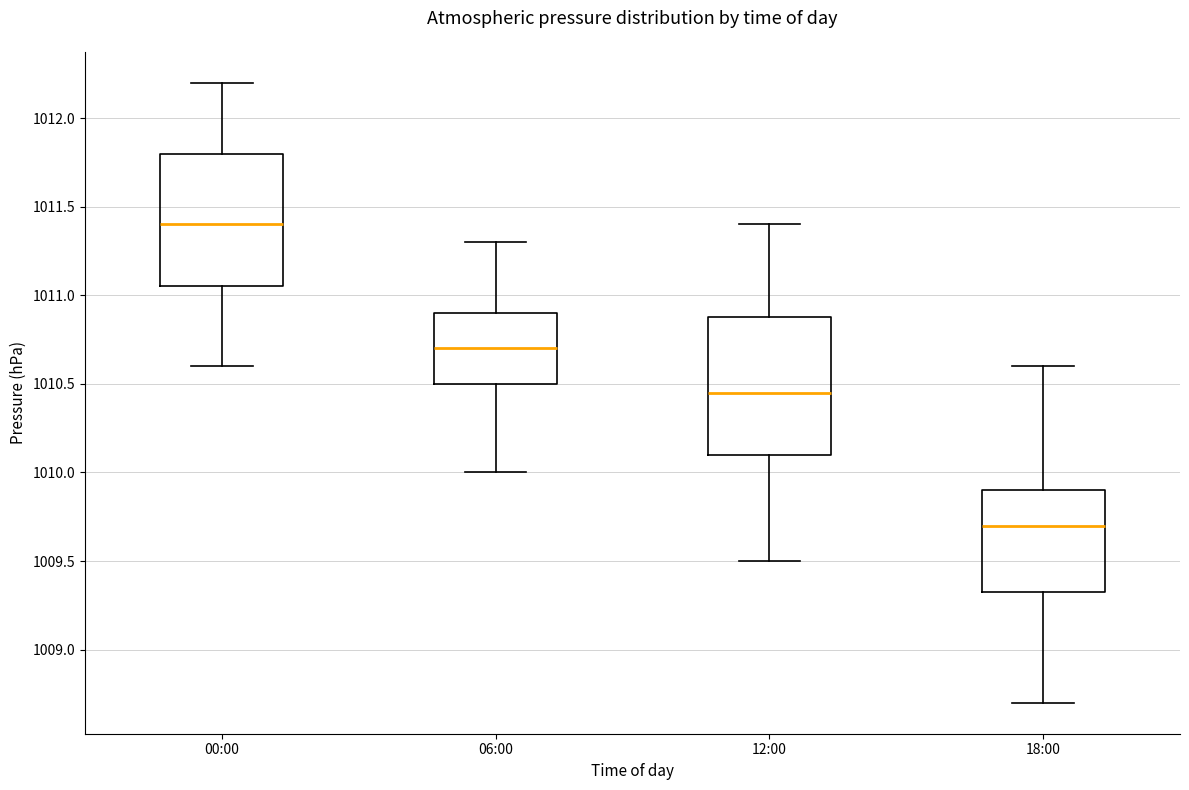

Reading left to right, transcribe this box plot: for each box, give where its median line is, the range the box spans, and where its two whiskers end, as read against the y-axis. The values are not printed on the chart, so give them approximately, as read against the axis.

00:00: median 1011.40, box 1011.05 to 1011.80, whiskers 1010.60 to 1012.20
06:00: median 1010.70, box 1010.50 to 1010.90, whiskers 1010.00 to 1011.30
12:00: median 1010.45, box 1010.10 to 1010.90, whiskers 1009.50 to 1011.40
18:00: median 1009.70, box 1009.35 to 1009.90, whiskers 1008.70 to 1010.60